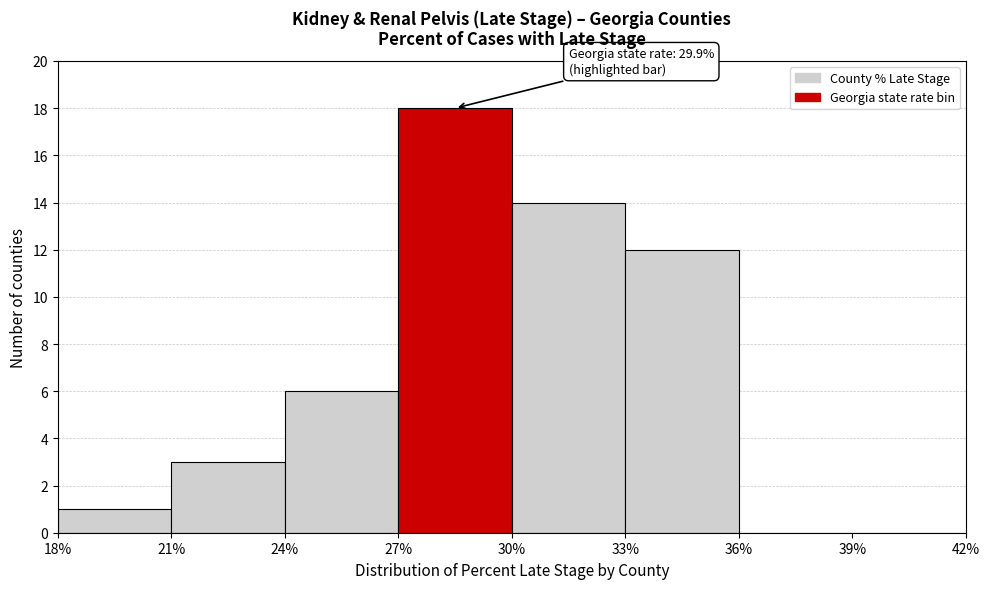

Over which range of the x-axis is the bar tallest?

27% to 30%